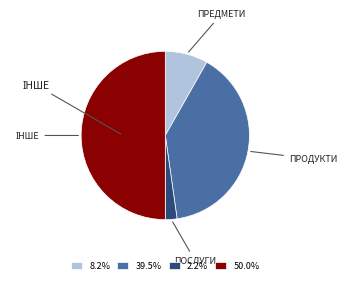

Is the sum of 8.2% and 50.0% greater than half?

Yes